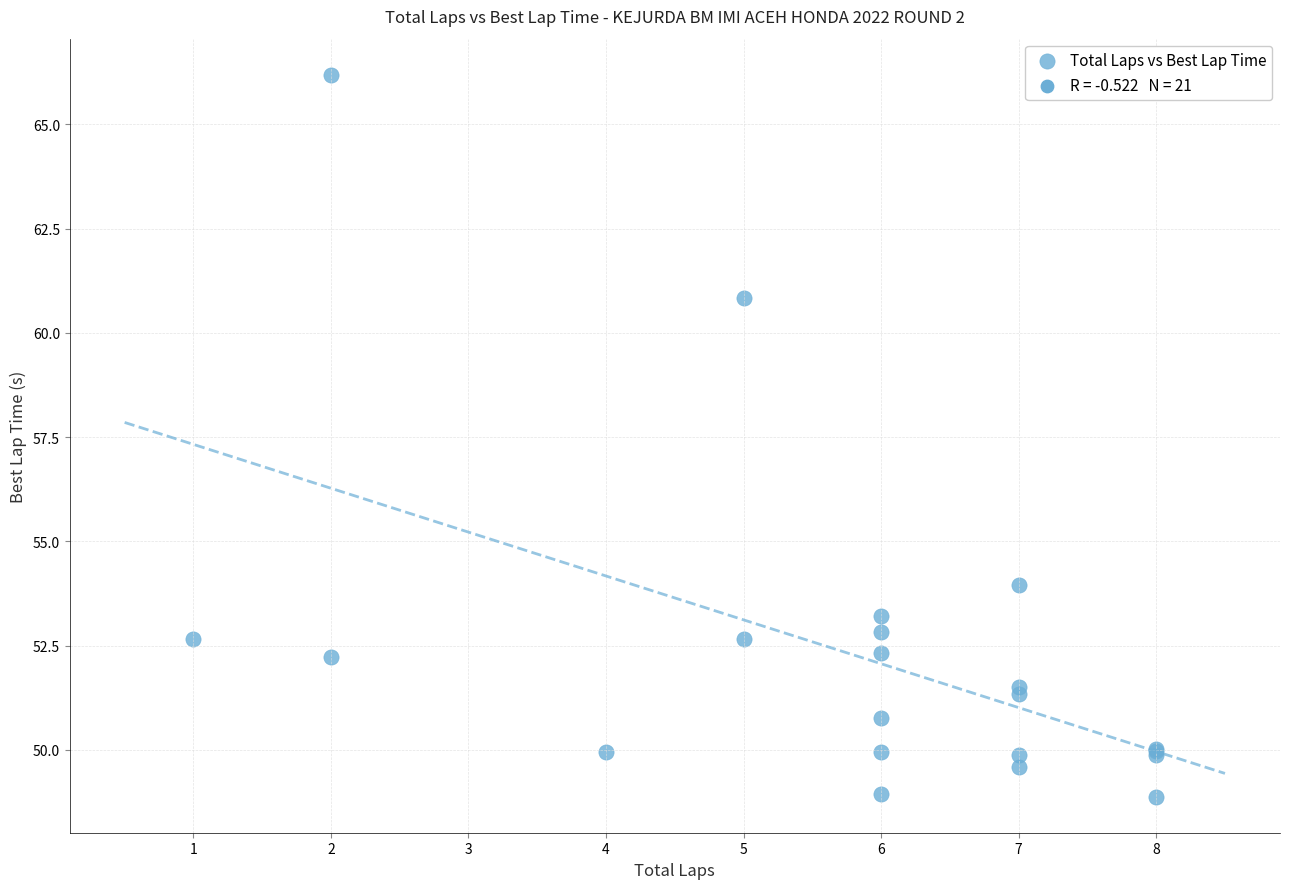

What Y value in the scatter plot is closest to 57?

53.9